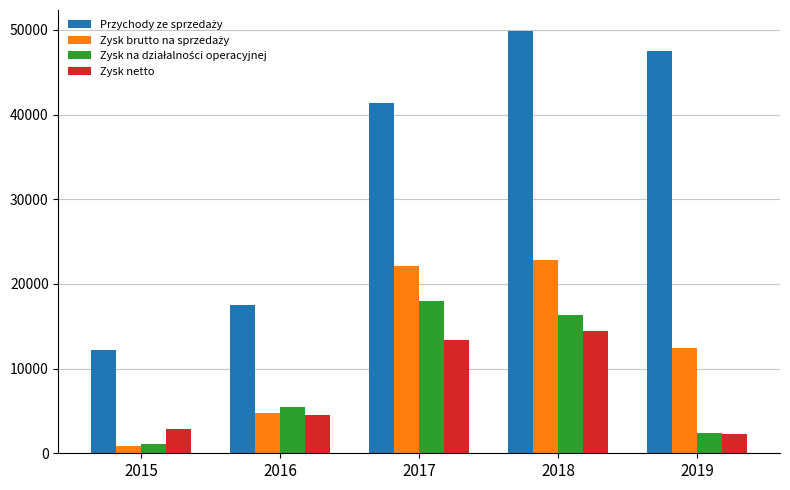

What is the greatest value displayed?

49846.7